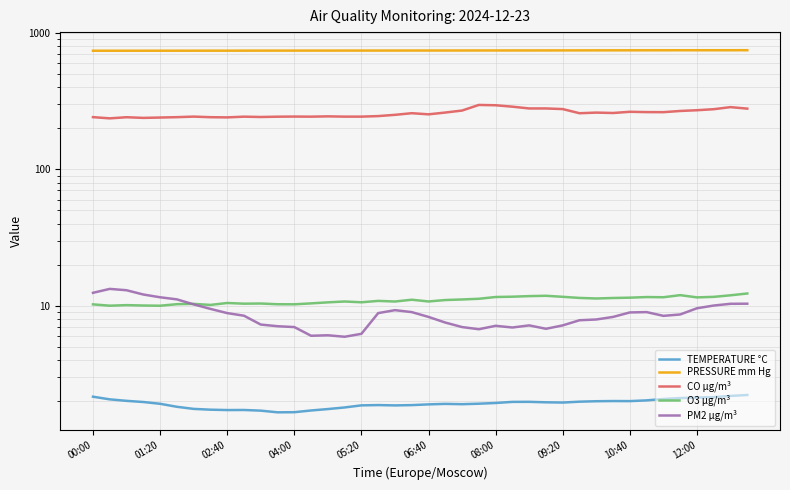

The value of PRESSURE mm Hg at 37 is 1304.0. True or false?

False